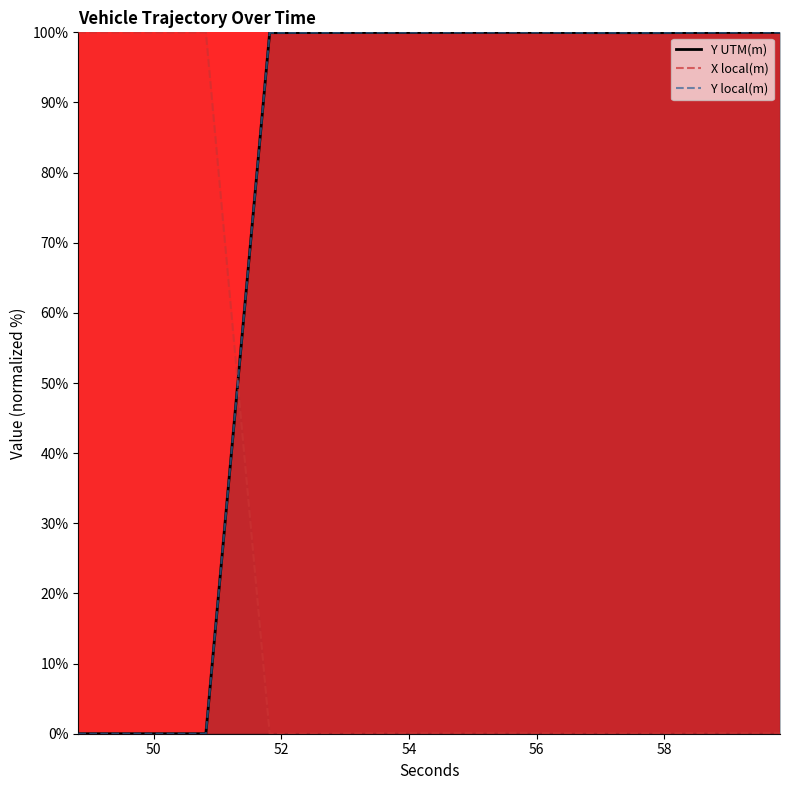

The value of X local(m) at 51.817 is 67.9. True or false?

False